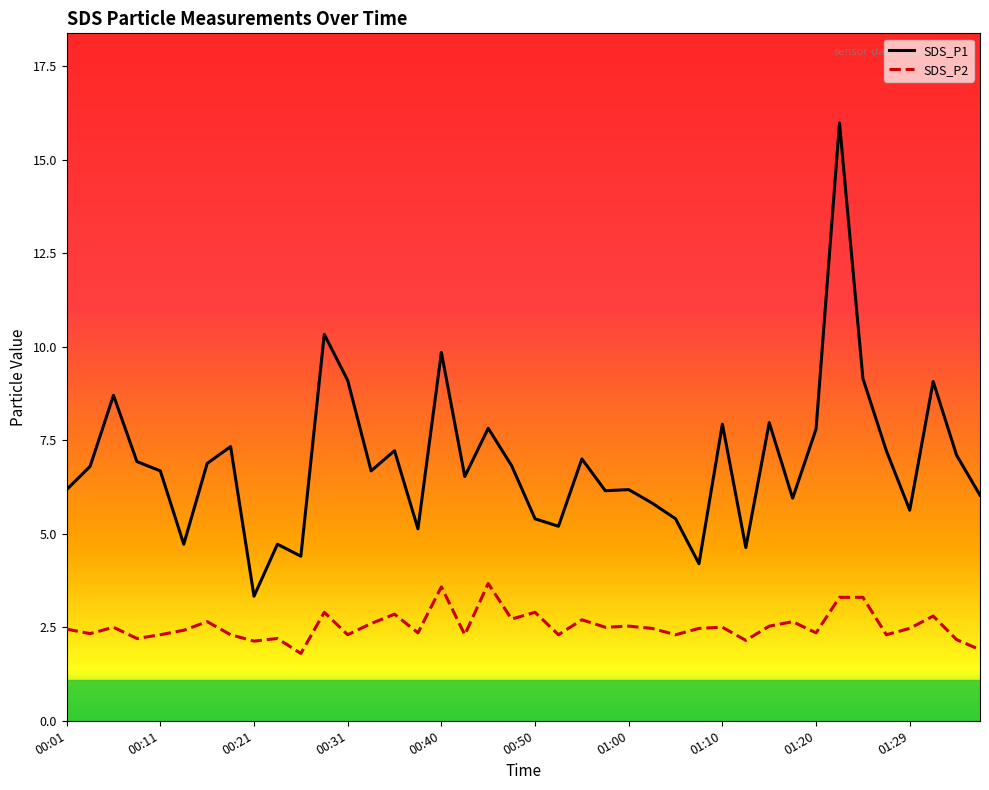

What is the average value of the SDS_P1 series?

6.9